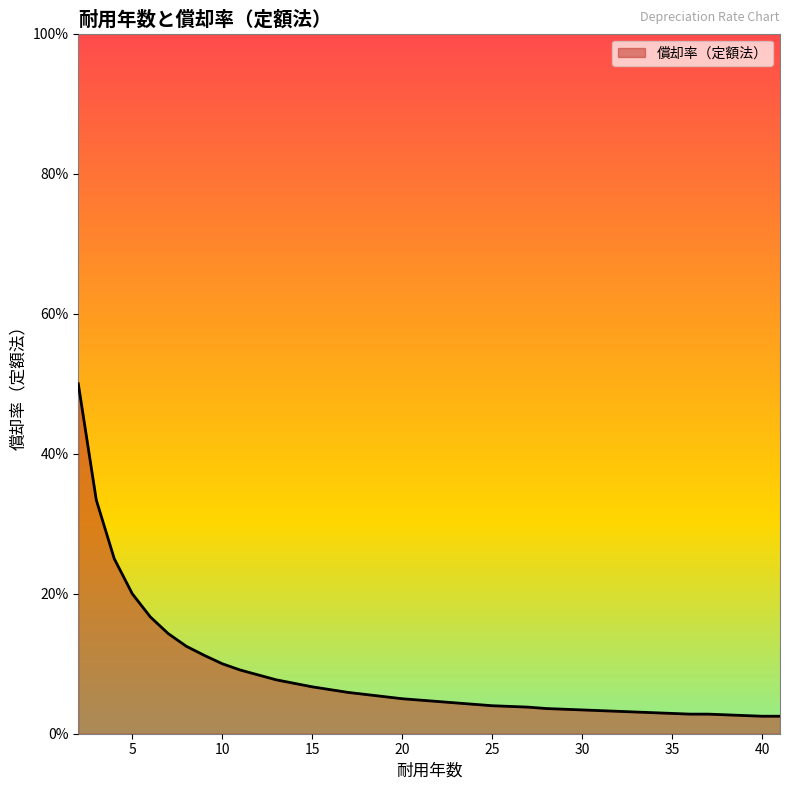

What is the greatest value displayed?

0.5